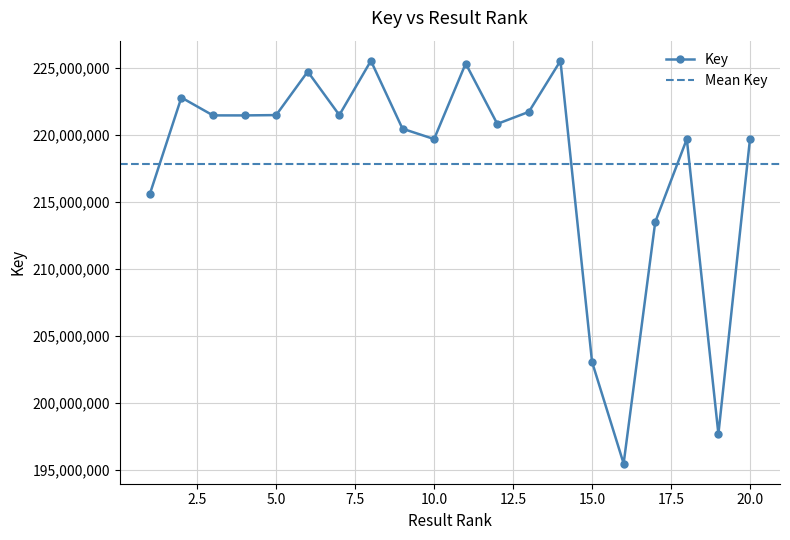

How many lines are shown in the chart?

1